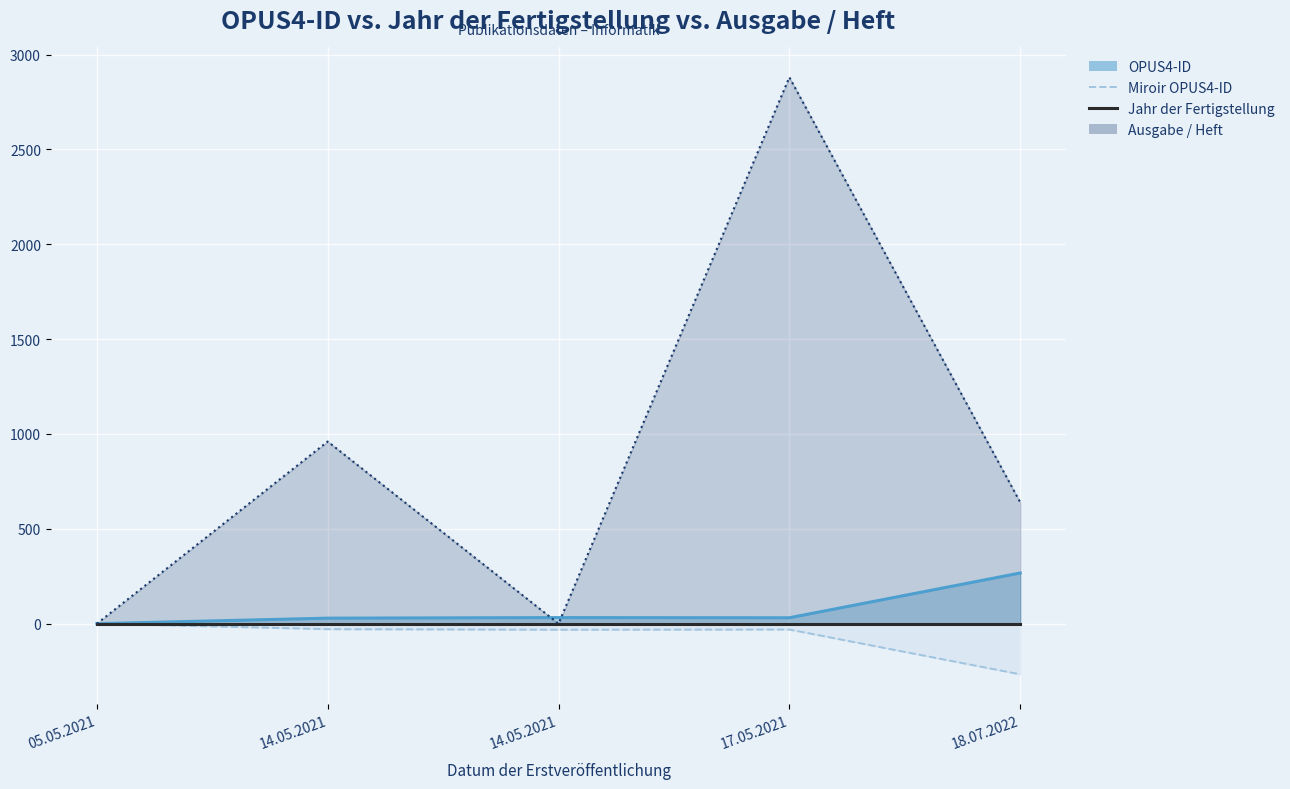

What is the smallest value displayed?

-267